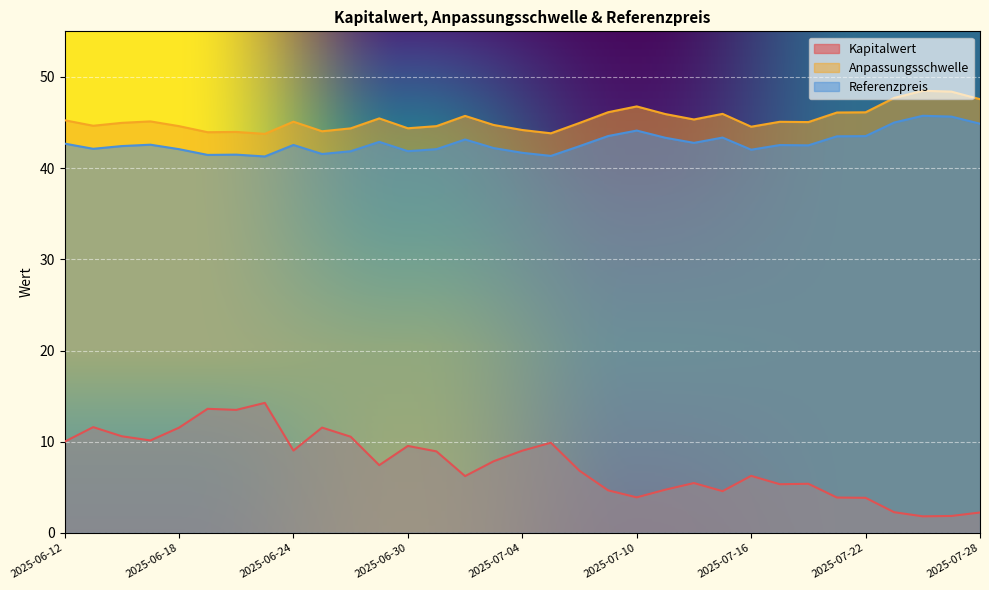

True or false: Kapitalwert and Anpassungsschwelle cross at least once.

False